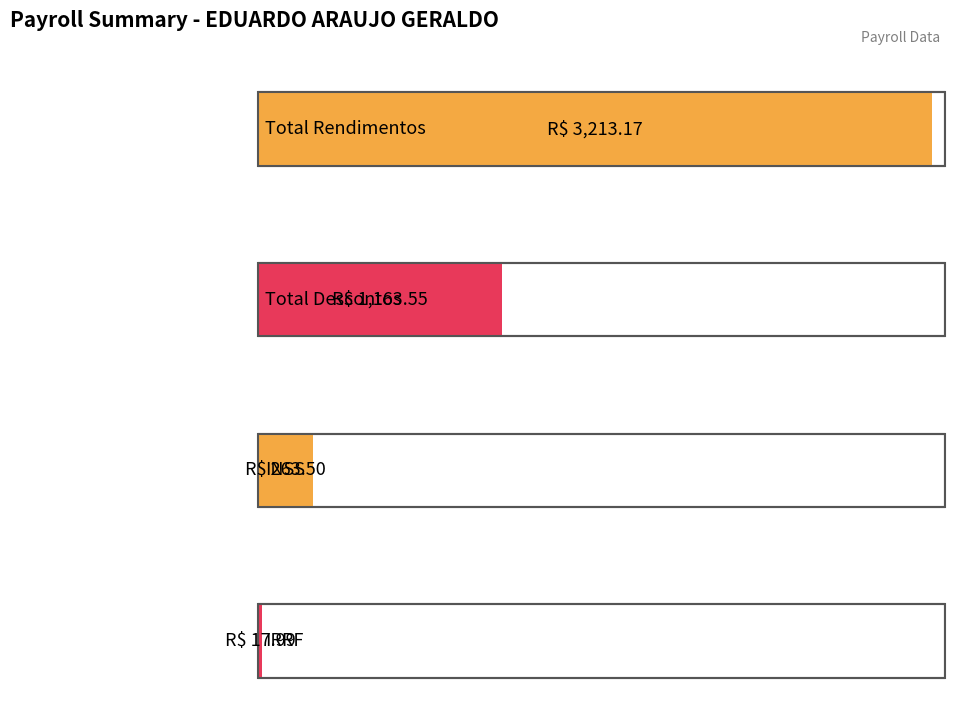

Count the number of data series in this chart.

4